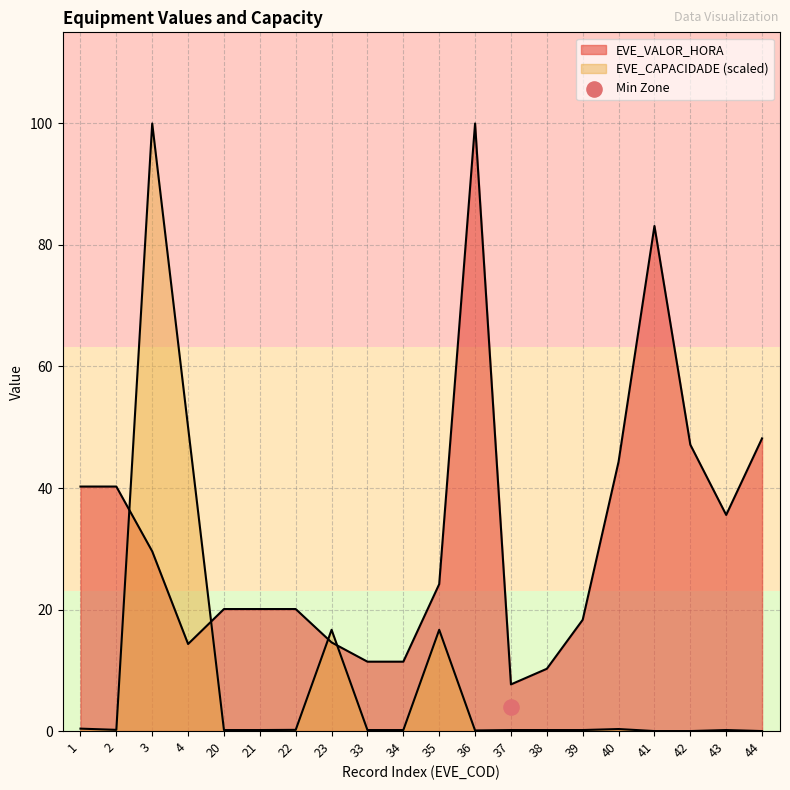

What is the total value across all series at 44?

48.2